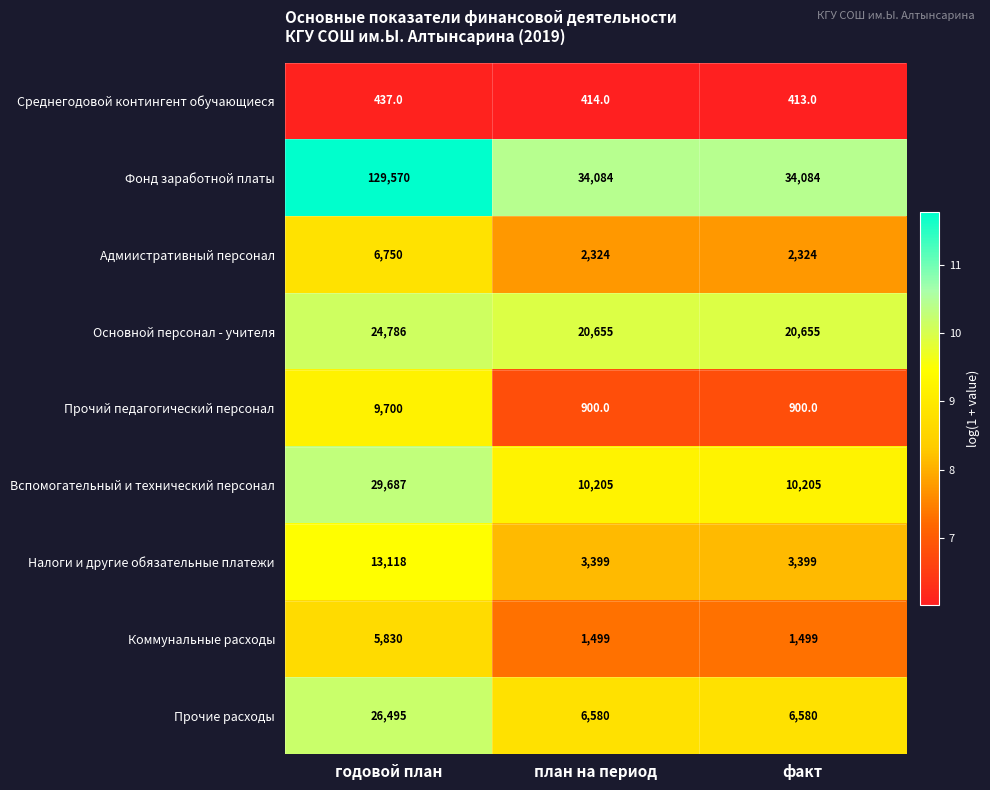

Reading left to right, list all the values displayed in this chart.

Среднегодовой контингент обучающиеся: 437	414	413
Фонд заработной платы: 129570	34084	34084
Адмиистративный персонал: 6750	2324	2324
Основной персонал - учителя: 24786	20655	20655
Прочий педагогический персонал: 9700	900	900
Вспомогательный и технический персонал: 29687	10205	10205
Налоги и другие обязательные платежи: 13118	3399	3399
Коммунальные расходы: 5830	1499	1499
Прочие расходы: 26495	6580	6580